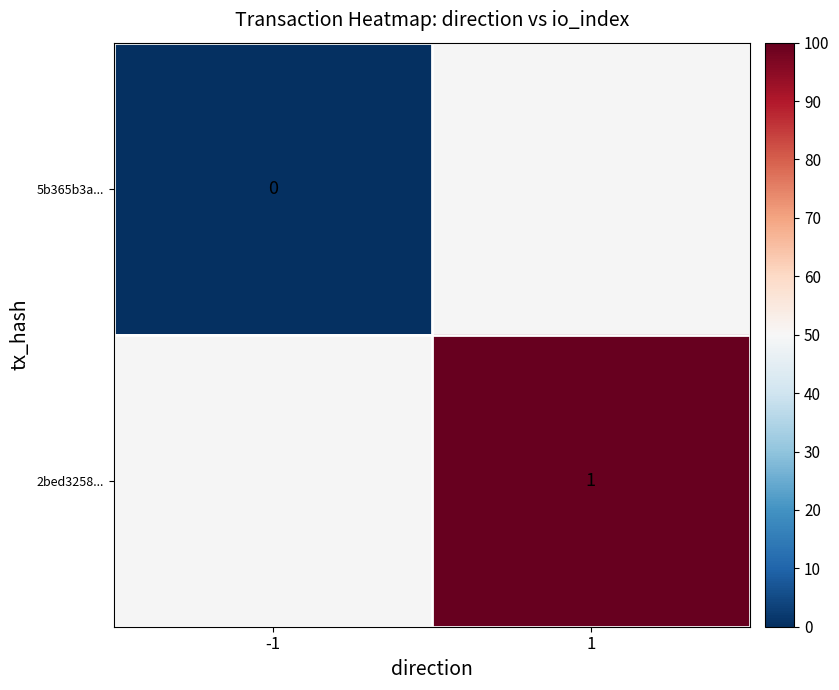

Rank the series by their maximum value, from highest to lowest.

5b365b3a..., 2bed3258...